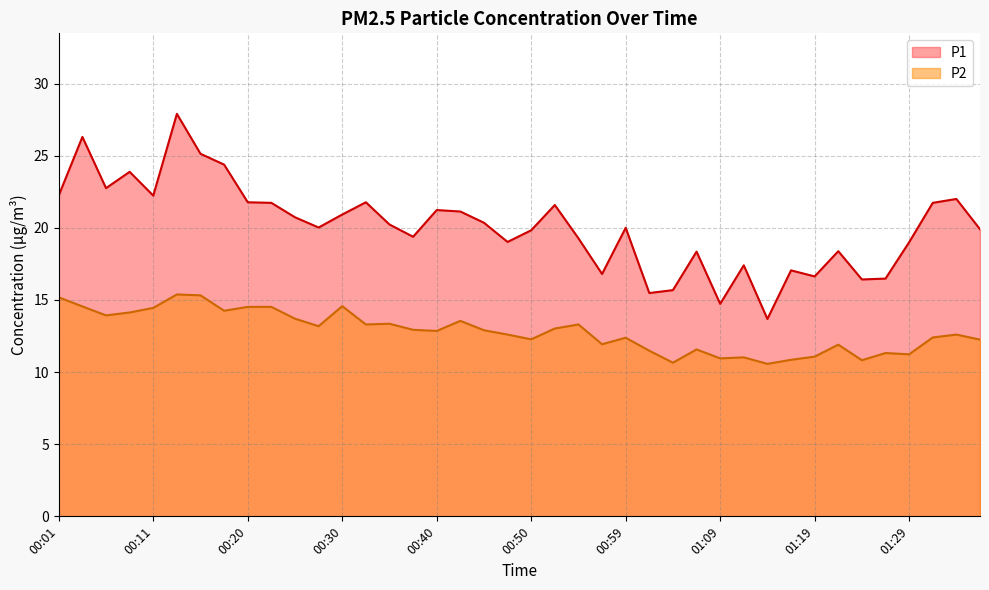

What is the total value across all series at 01:24?

27.2